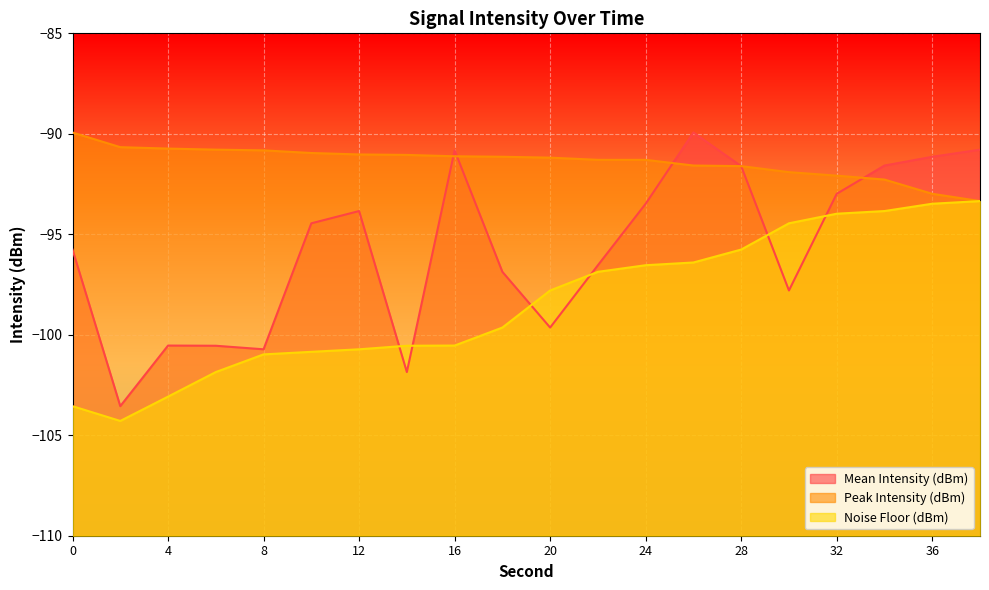

Reading left to right, list all the values displayed in this chart.

Mean Intensity (dBm): 0=-95.8	2=-103.6	4=-100.5	6=-100.5	8=-100.7	10=-94.5	12=-93.8	14=-101.9	16=-90.8	18=-96.9	20=-99.6	22=-96.5	24=-93.5	26=-89.9	28=-91.6	30=-97.8	32=-93.0	34=-91.6	36=-91.1	38=-90.8
Peak Intensity (dBm): 0=-89.9	2=-90.7	4=-90.7	6=-90.8	8=-90.8	10=-91.0	12=-91.0	14=-91.1	16=-91.1	18=-91.1	20=-91.2	22=-91.3	24=-91.3	26=-91.6	28=-91.6	30=-91.9	32=-92.1	34=-92.3	36=-93.0	38=-93.3
Noise Floor (dBm): 0=-103.6	2=-104.3	4=-103.1	6=-101.9	8=-101.0	10=-100.8	12=-100.7	14=-100.5	16=-100.5	18=-99.6	20=-97.8	22=-96.9	24=-96.5	26=-96.4	28=-95.8	30=-94.5	32=-94.0	34=-93.8	36=-93.5	38=-93.3